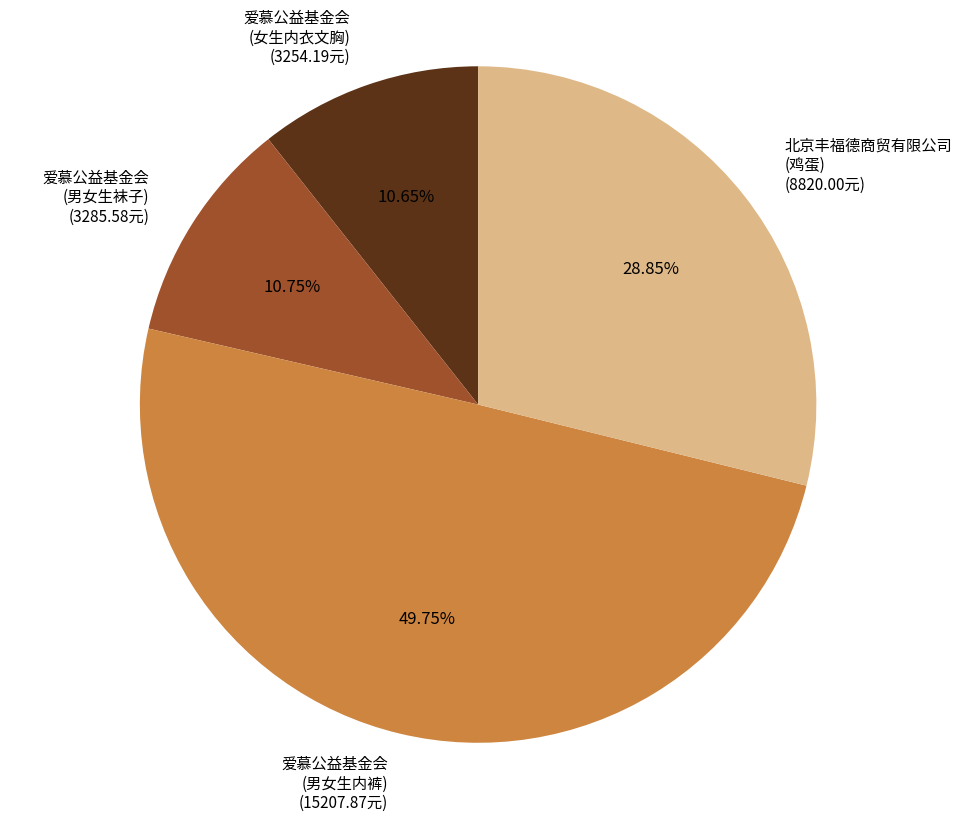

How many segments does this pie chart have?

4